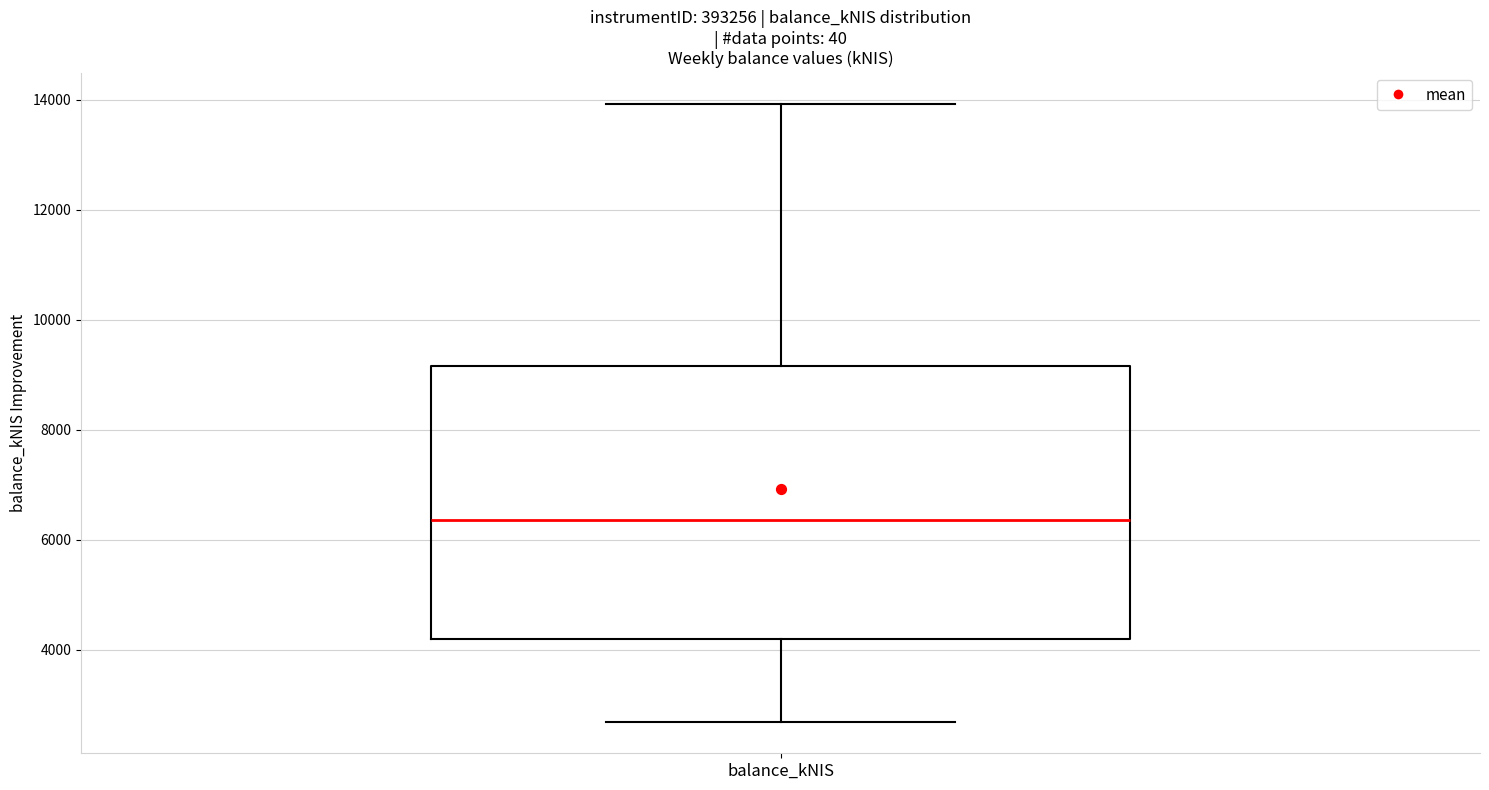

Transcribe this box plot: give where the median line is, the range the box spans, and where the two whiskers end, as read against the y-axis. The values are not printed on the chart, so give them approximately, as read against the axis.

median 6400, box 4200 to 9200, whiskers 2600 to 14000